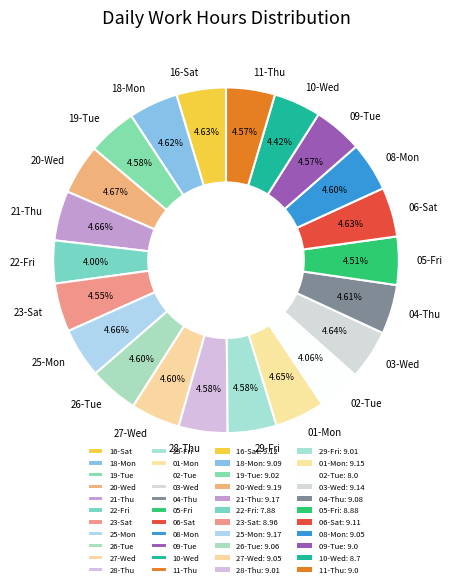

Combined, what portion of the pie is 19-Tue and 04-Thu?

9.2%